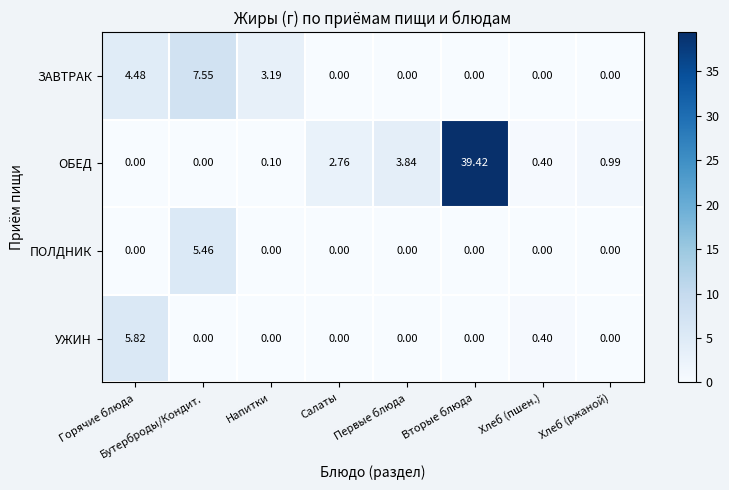

At which category is the sum across all series the highest?

Вторые блюда